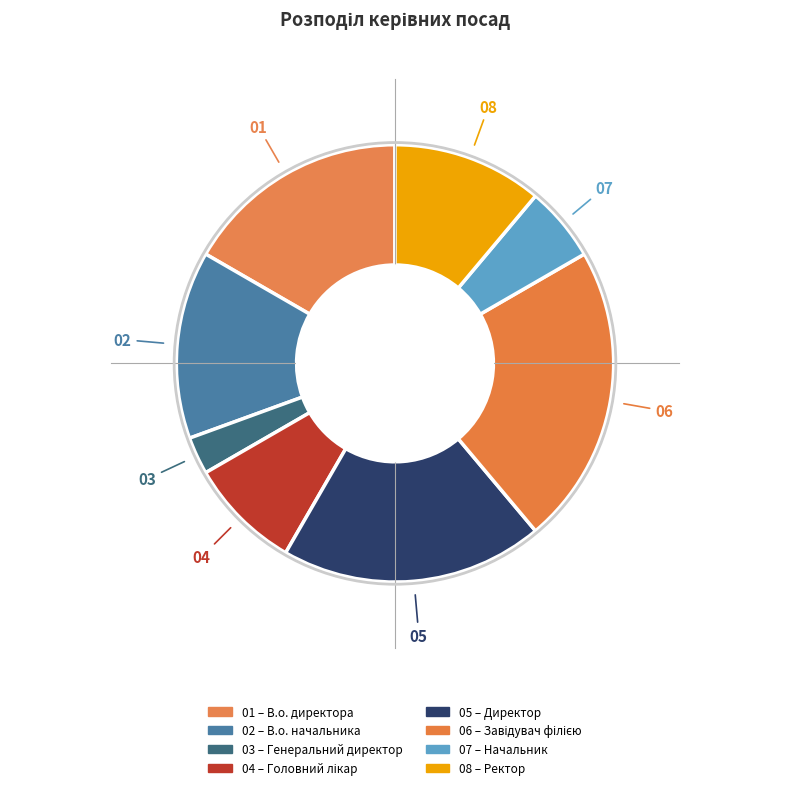

How many segments does this pie chart have?

8